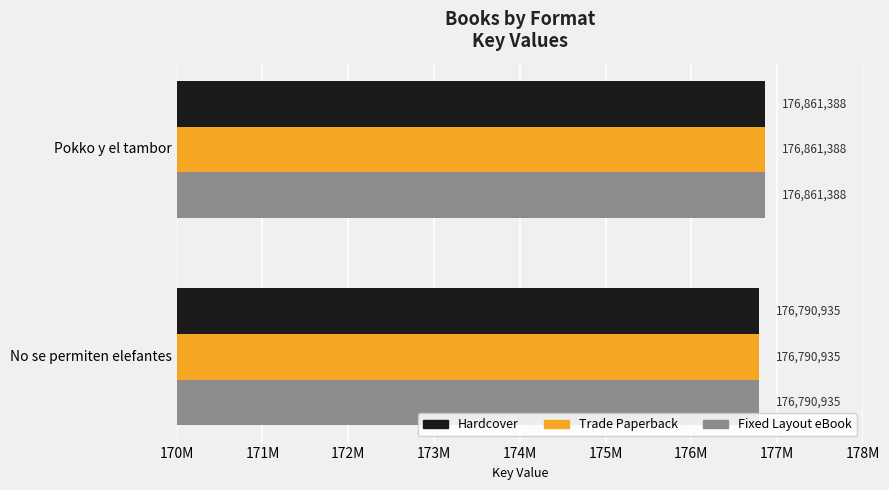

What is the greatest value displayed?

176861388